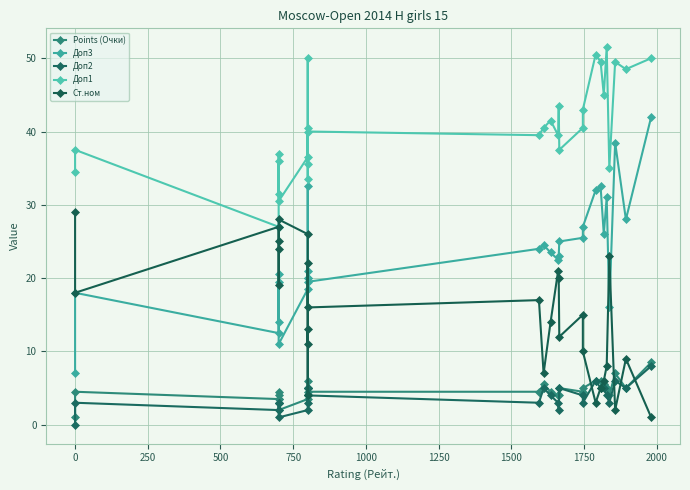

What is the value of the Points (Очки) point at the 6th from the left?

3.5